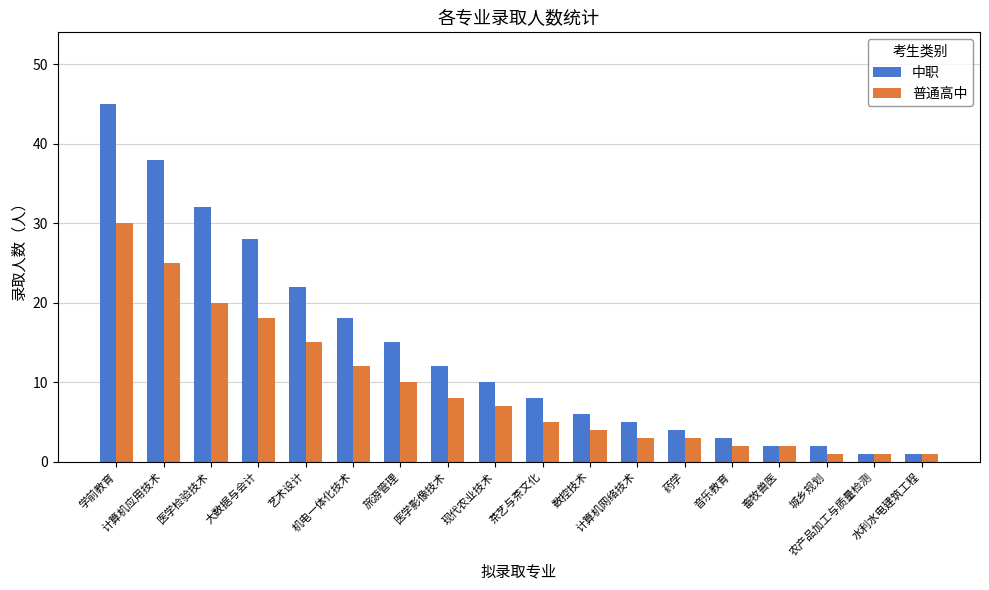

Reading right to left, transcribe all the data shown in this chart.

中职: 水利水电建筑工程=1	农产品加工与质量检测=1	城乡规划=2	畜牧兽医=2	音乐教育=3	药学=4	计算机网络技术=5	数控技术=6	茶艺与茶文化=8	现代农业技术=10	医学影像技术=12	旅游管理=15	机电一体化技术=18	艺术设计=22	大数据与会计=28	医学检验技术=32	计算机应用技术=38	学前教育=45
普通高中: 水利水电建筑工程=1	农产品加工与质量检测=1	城乡规划=1	畜牧兽医=2	音乐教育=2	药学=3	计算机网络技术=3	数控技术=4	茶艺与茶文化=5	现代农业技术=7	医学影像技术=8	旅游管理=10	机电一体化技术=12	艺术设计=15	大数据与会计=18	医学检验技术=20	计算机应用技术=25	学前教育=30